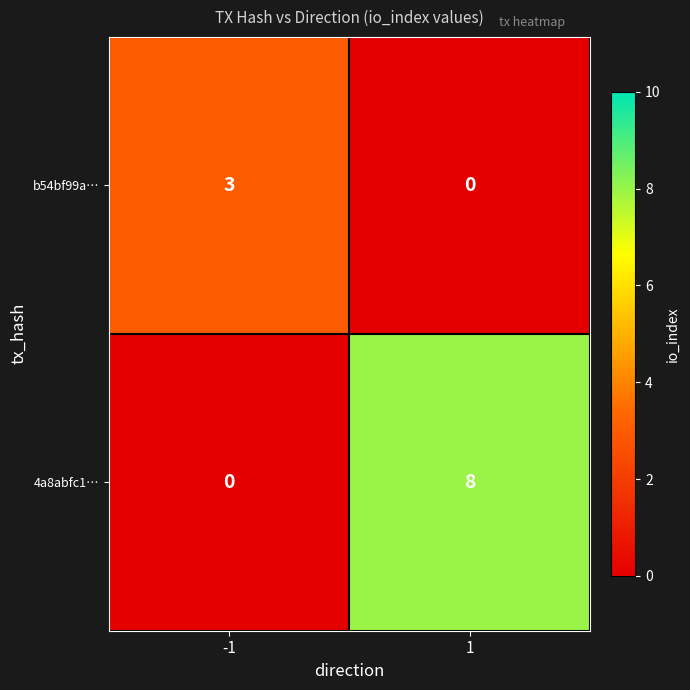

What is the total value across all series at -1?

3